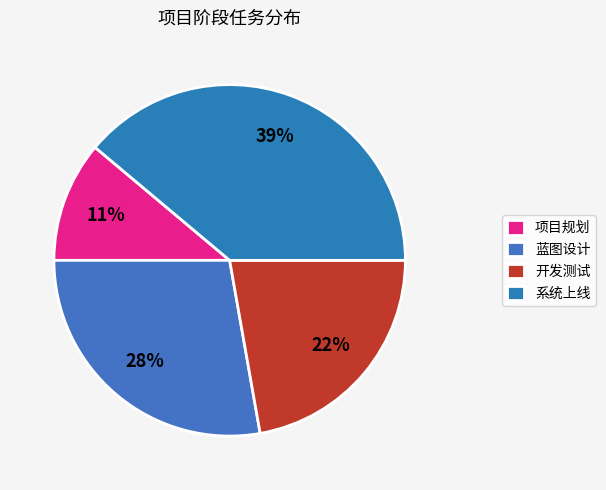

Rank the categories by value from highest to lowest.

系统上线, 蓝图设计, 开发测试, 项目规划